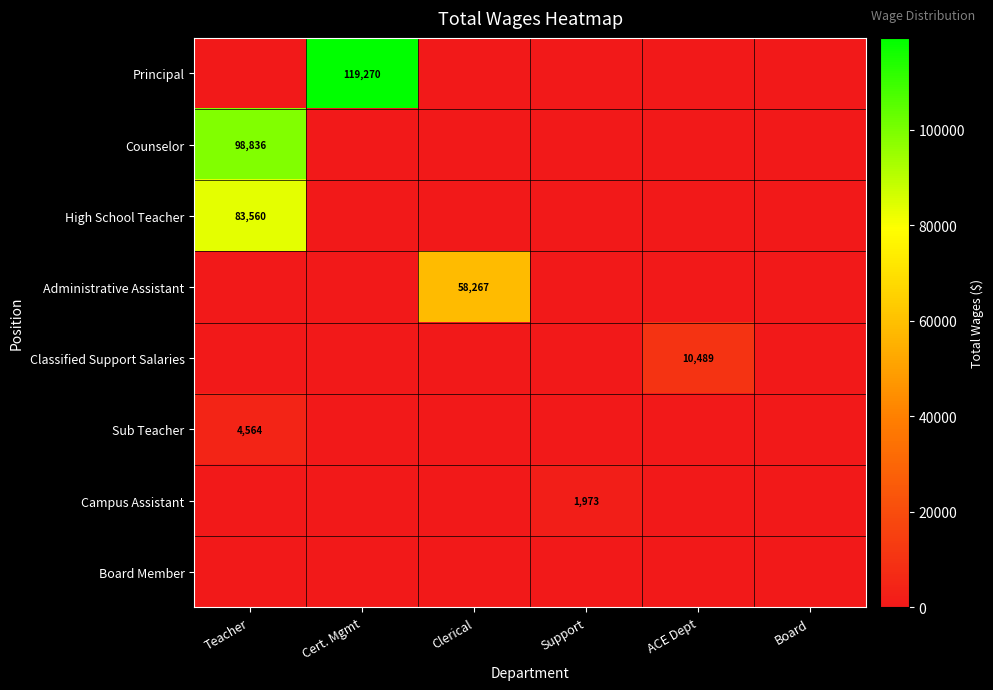

What is the maximum value shown in the chart?

119270